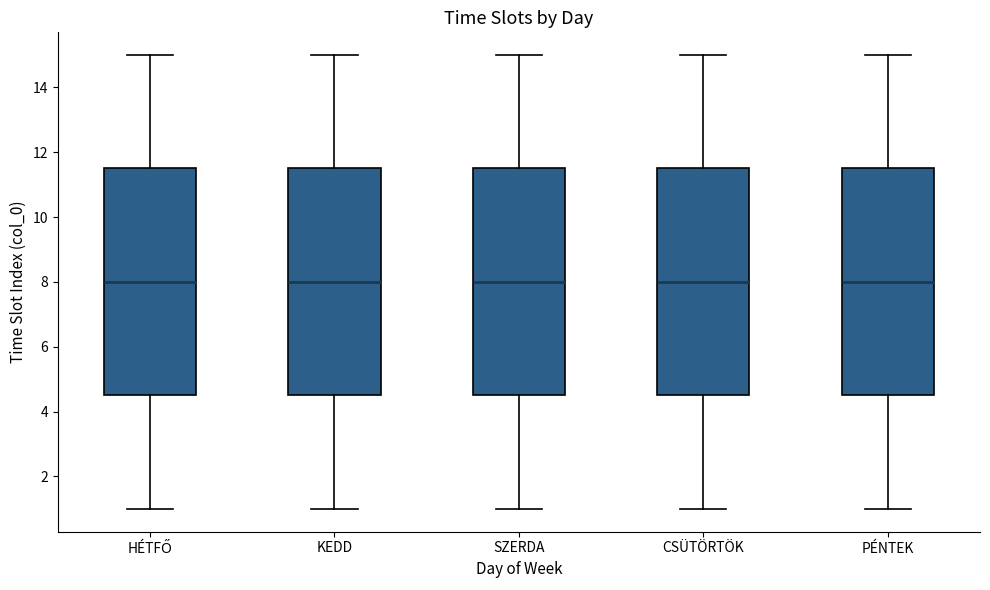

Where is the lower edge of the box for PÉNTEK on the y-axis? The values are not printed on the chart, so give them approximately, as read against the axis.

4.6